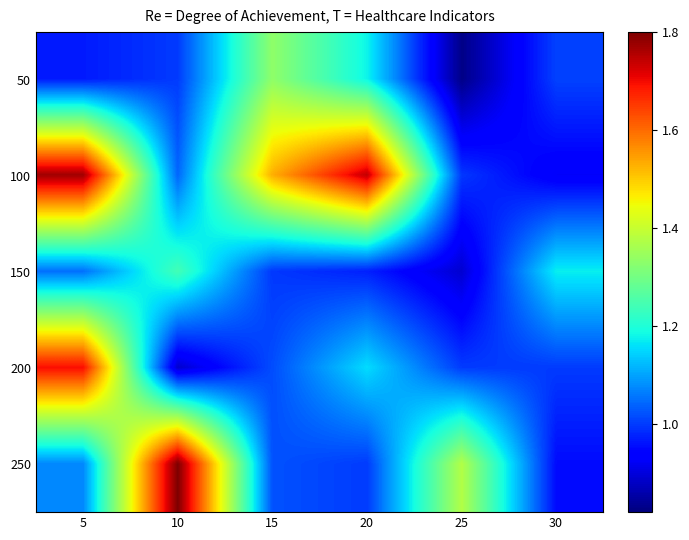

How many categories are shown in the chart?

6